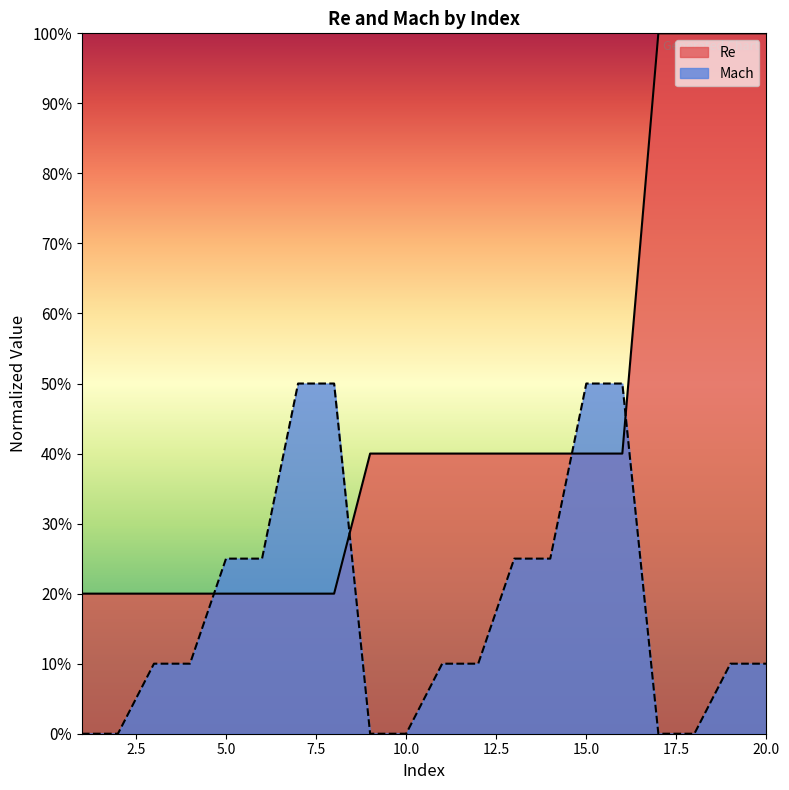

What are all the series names shown in the legend?

Re, Mach